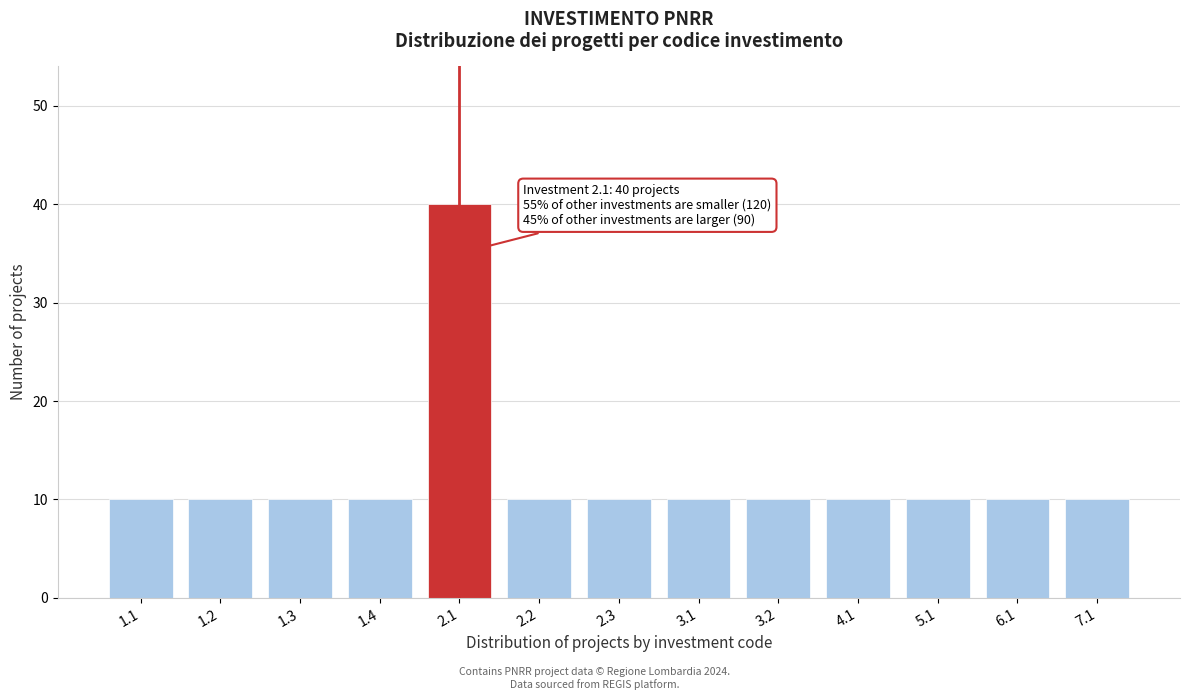

Reading left to right, transcribe all the data shown in this chart.

10	10	10	10	40	10	10	10	10	10	10	10	10